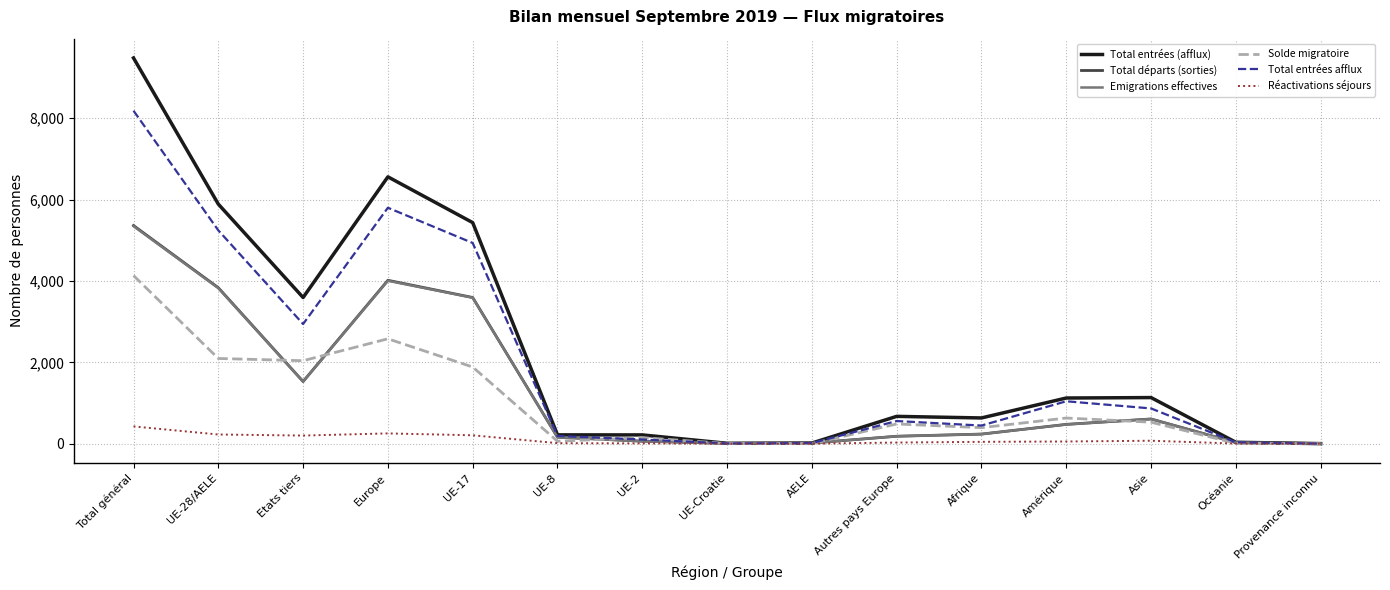

What is the highest value of the Total entrées afflux series?

8185